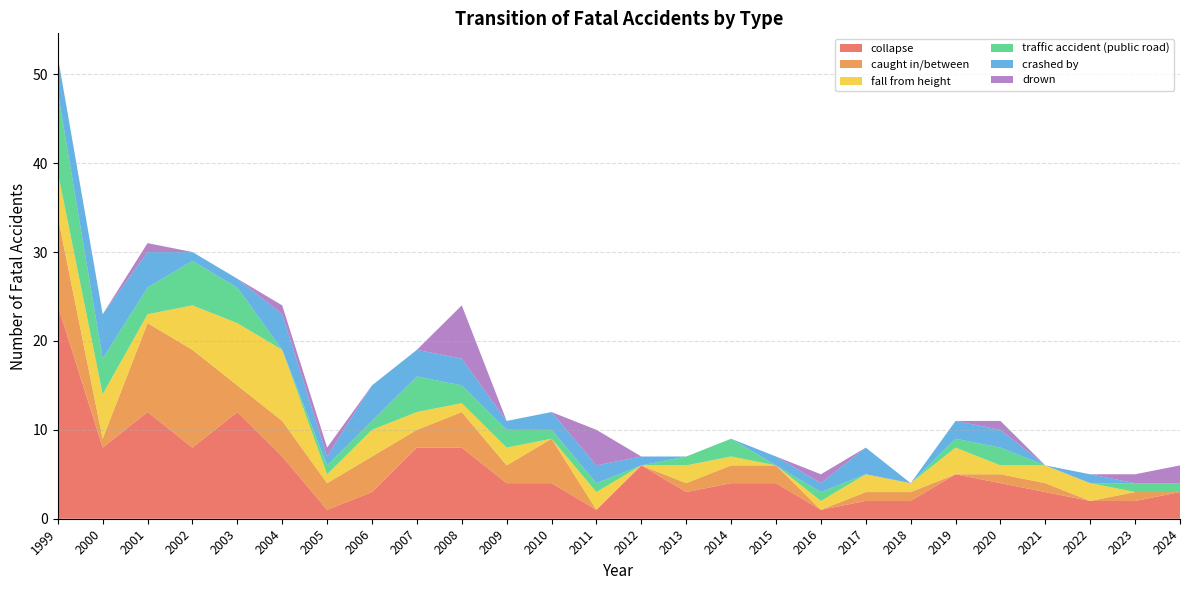

Reading left to right, list all the values displayed in this chart.

collapse: 24	8	12	8	12	7	1	3	8	8	4	4	1	6	3	4	4	1	2	2	5	4	3	2	2	3
caught in/between: 10	1	10	11	3	4	3	4	2	4	2	5	0	0	1	2	2	0	1	1	0	1	1	0	1	0
fall from height: 5	5	1	5	7	8	1	3	2	1	2	0	2	0	2	1	0	1	2	1	3	1	2	2	0	0
traffic accident (public road): 9	4	3	5	4	0	1	1	4	2	2	1	1	0	1	2	0	1	0	0	1	2	0	0	1	1
crashed by: 4	5	4	1	1	4	1	4	3	3	1	2	2	1	0	0	1	1	3	0	2	2	0	1	0	0
drown: 0	0	1	0	0	1	1	0	0	6	0	0	4	0	0	0	0	1	0	0	0	1	0	0	1	2